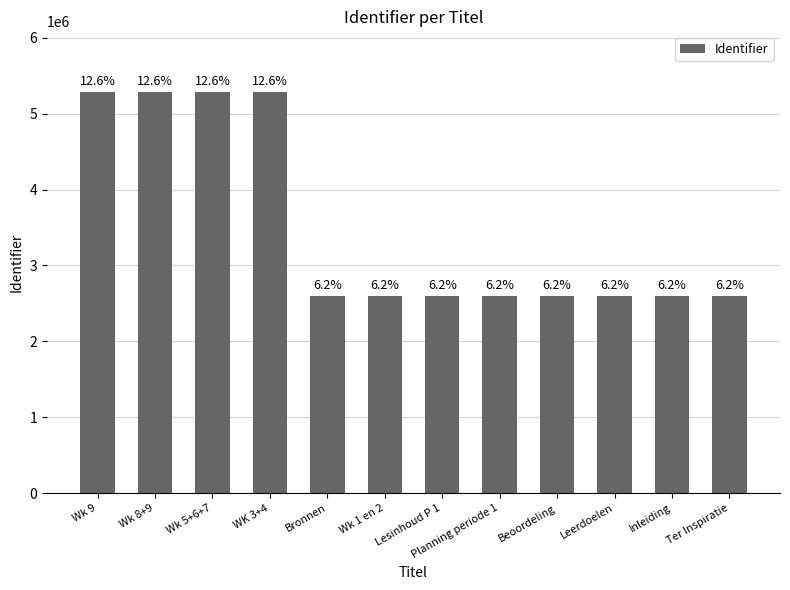

True or false: the data shows 7190116 at WK 3+4.

False